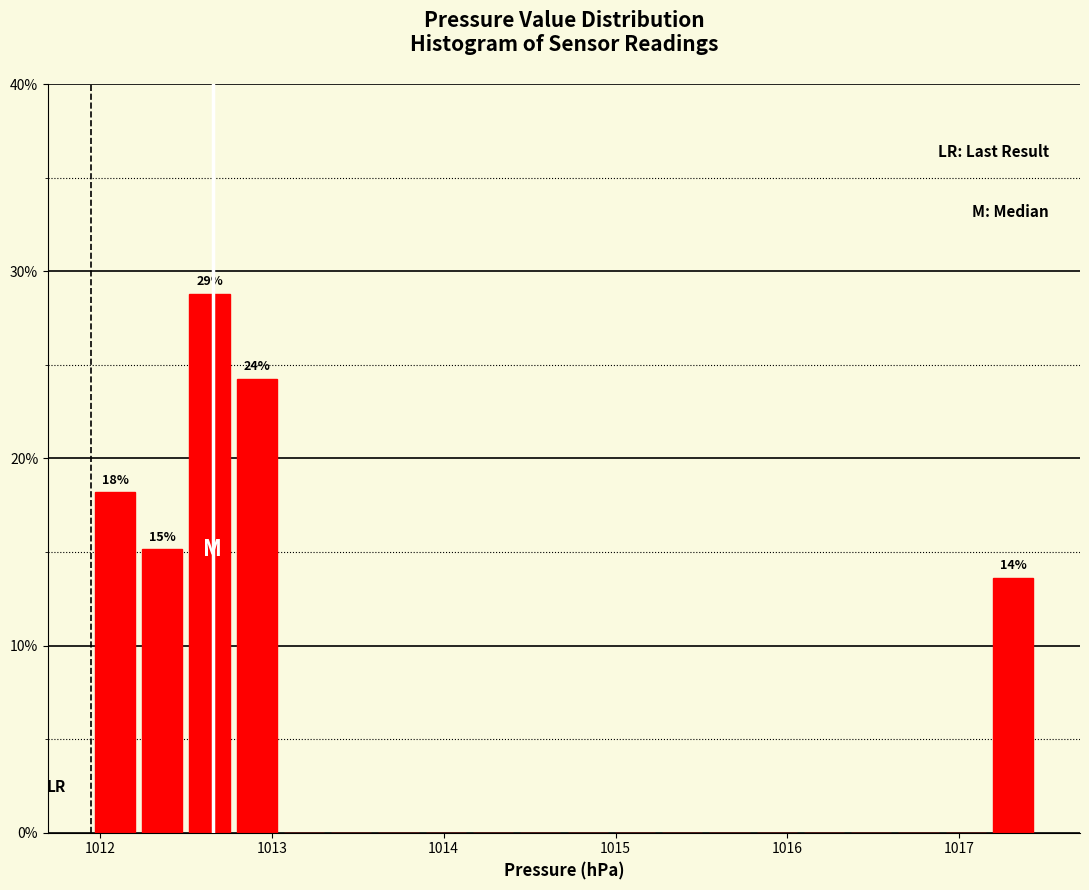

Read against the x-axis, roughly where is the centre of the tallest bar?

1012.6